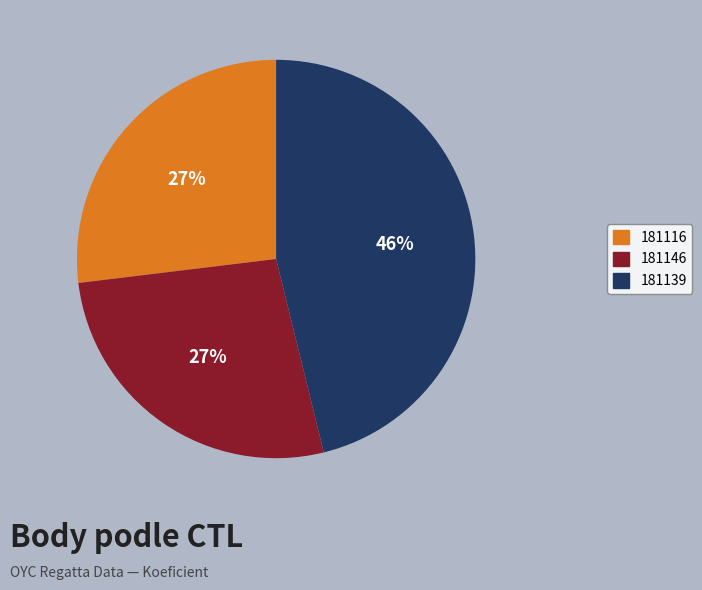

To the nearest percent, what portion does 181116 represent?

27%